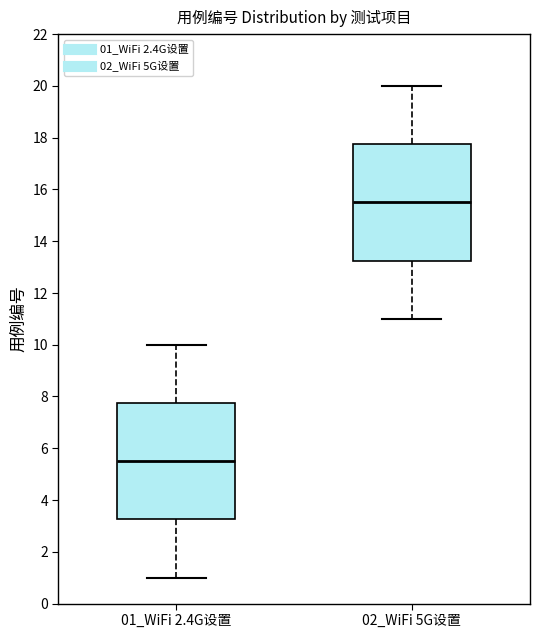

Where does the lower whisker of the box for 01_WiFi 2.4G设置 end on the y-axis? The values are not printed on the chart, so give them approximately, as read against the axis.

1.0